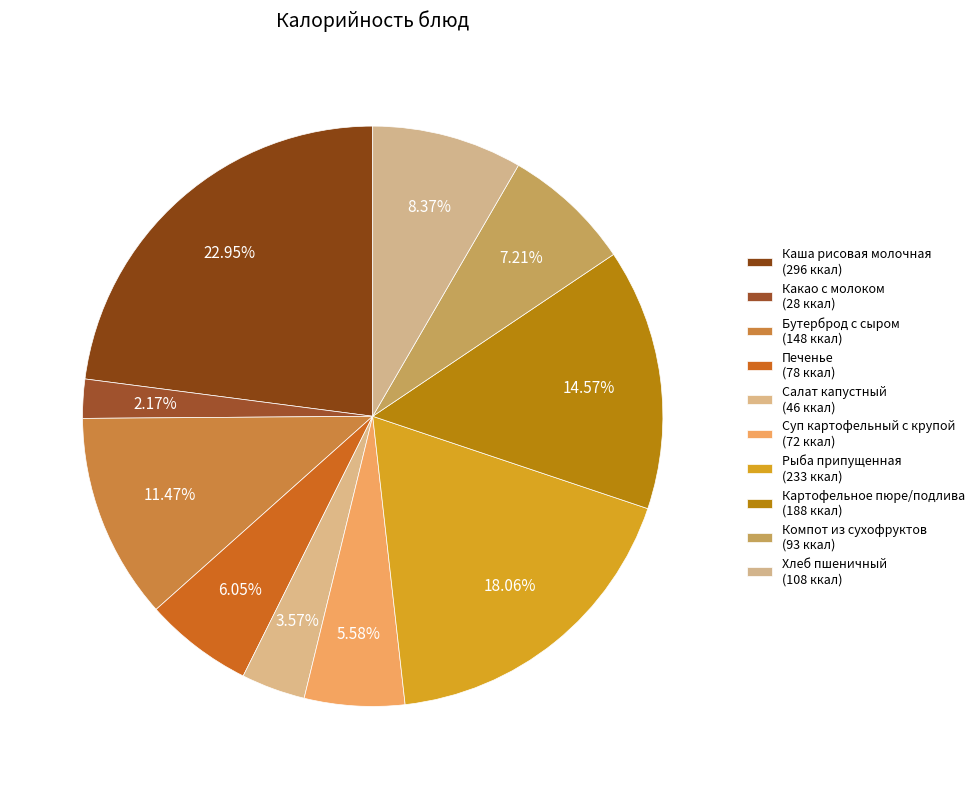

Count the number of slices in the pie.

10